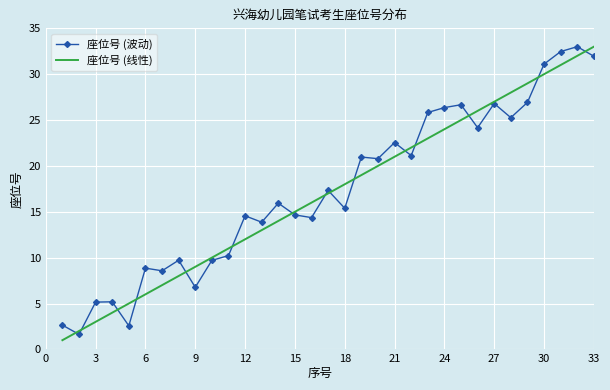

What is the difference between the second highest and second lowest values in the 座位号 (线性) series?

30.0